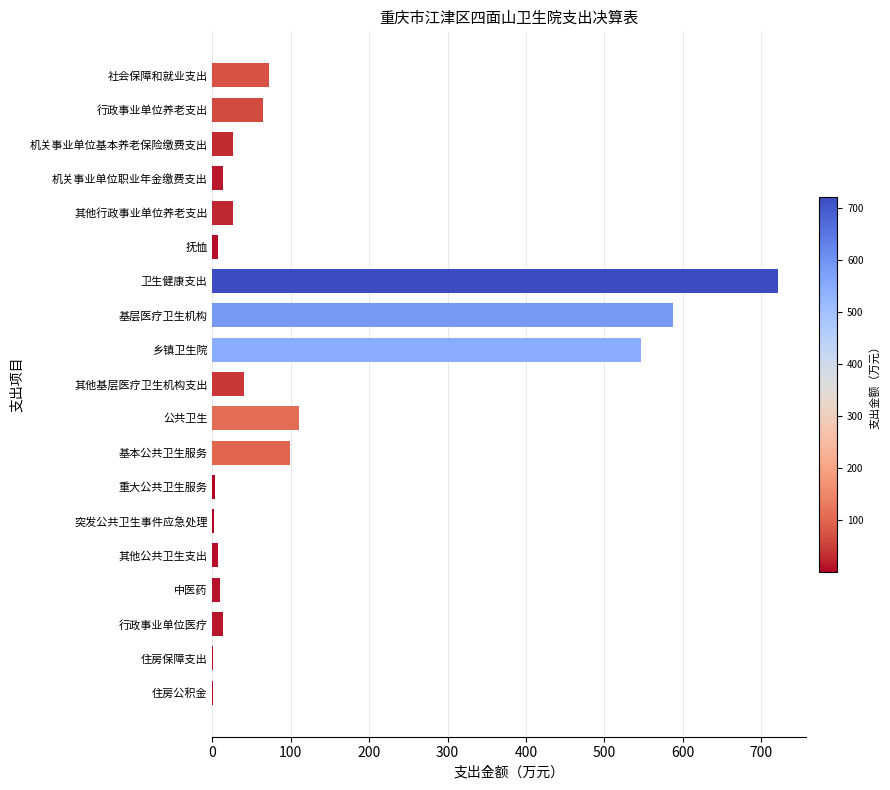

True or false: the data shows 64.8 at 行政事业单位养老支出.

True